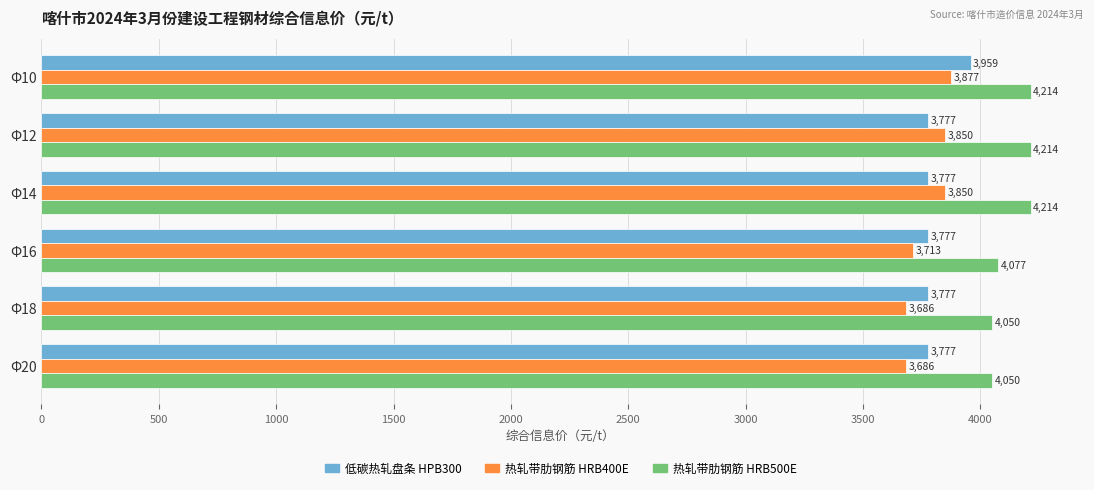

The 低碳热轧盘条 HPB300 series shows 3776.7 at Φ18. True or false?

True